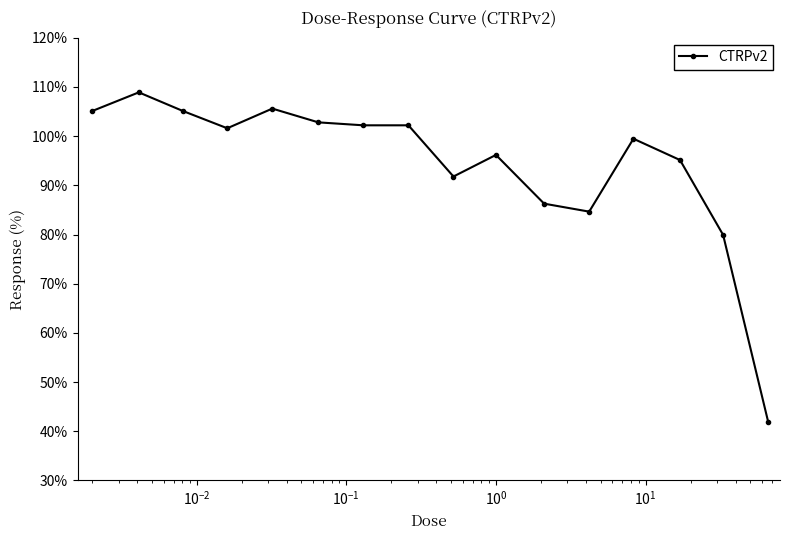

What is the smallest value displayed?

41.9